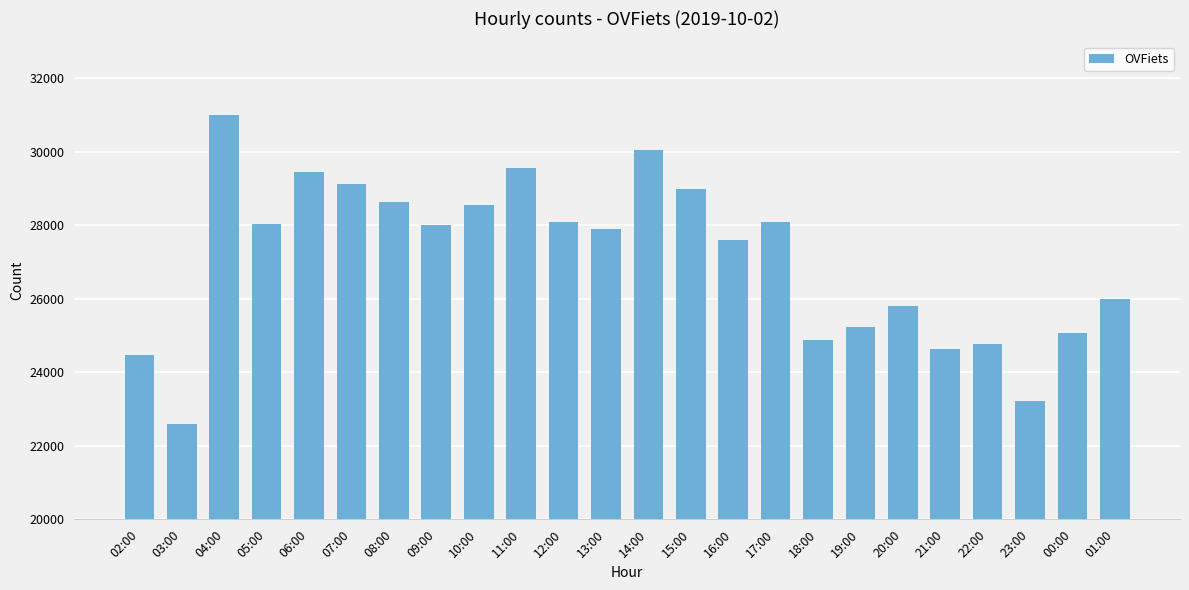

What is the difference between the values at 00:00 and 05:00?

2959